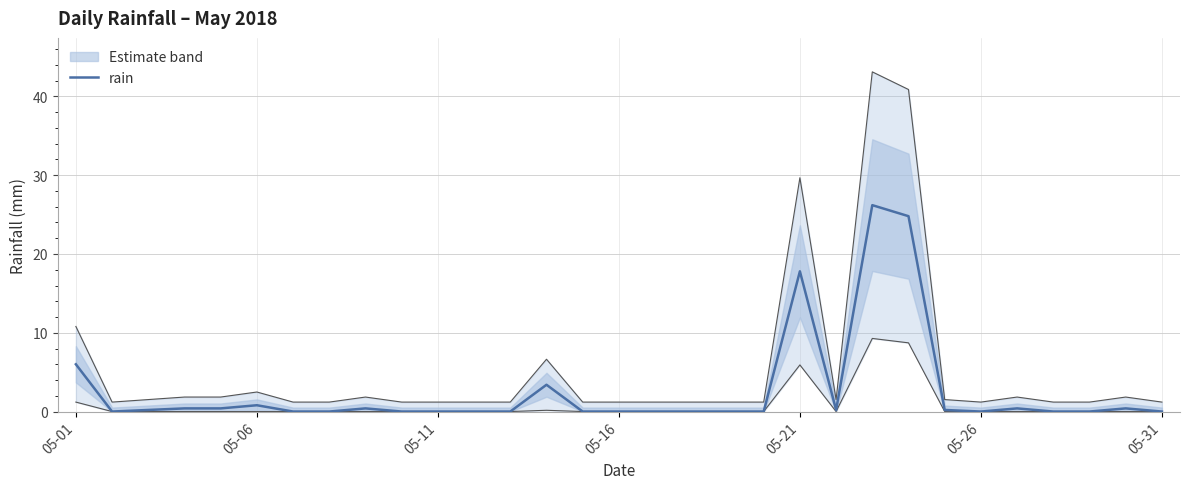

What is the highest value of the rain series?

26.2